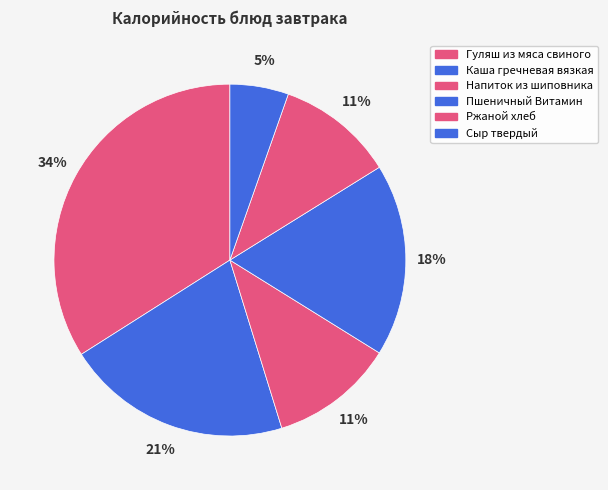

The Гуляш из мяса свиного slice represents 34% of the pie. True or false?

True